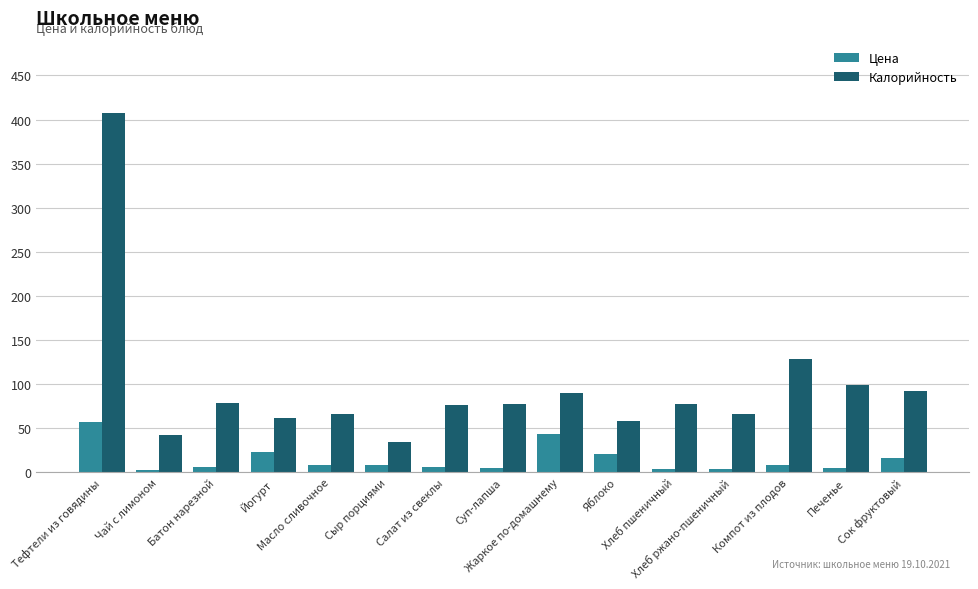

What is the highest value of the Цена series?

56.9